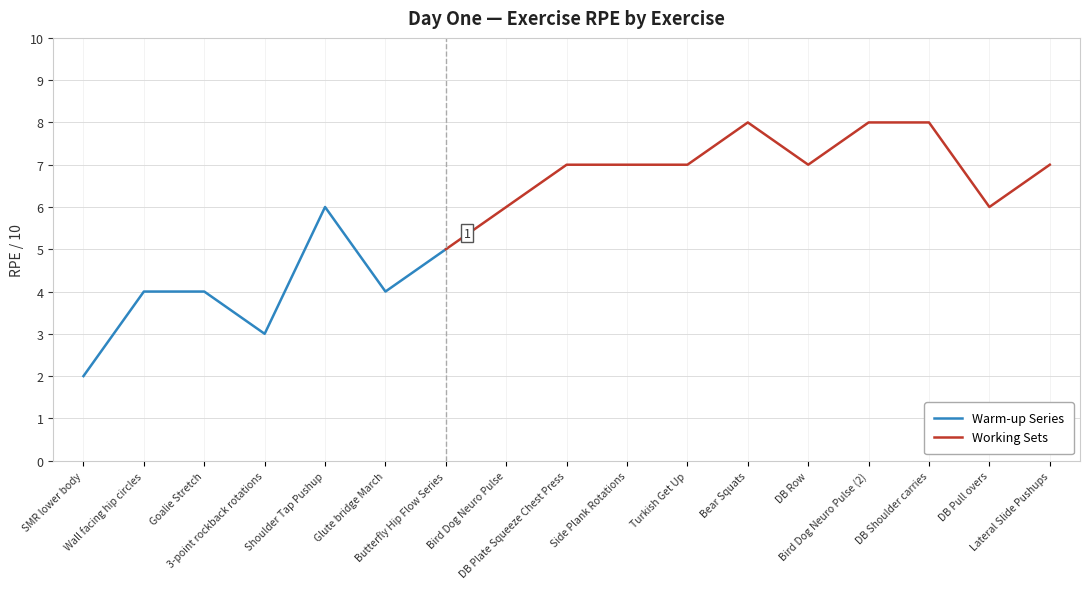

What is the greatest value displayed?

8